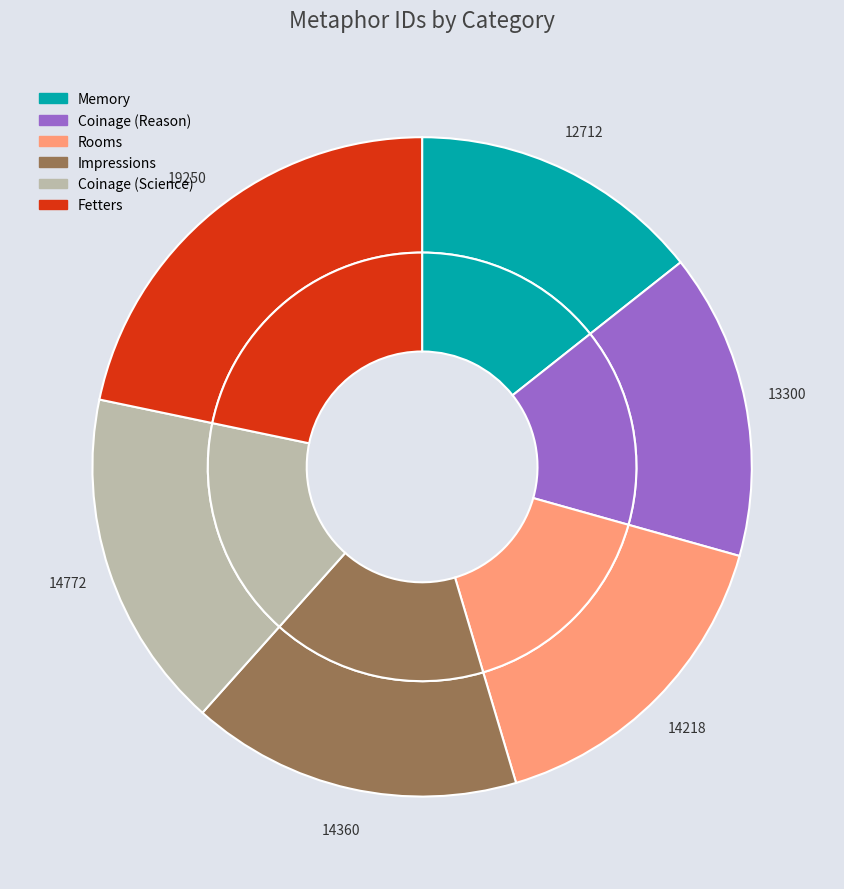

To the nearest percent, what portion does Rooms represent?

16%